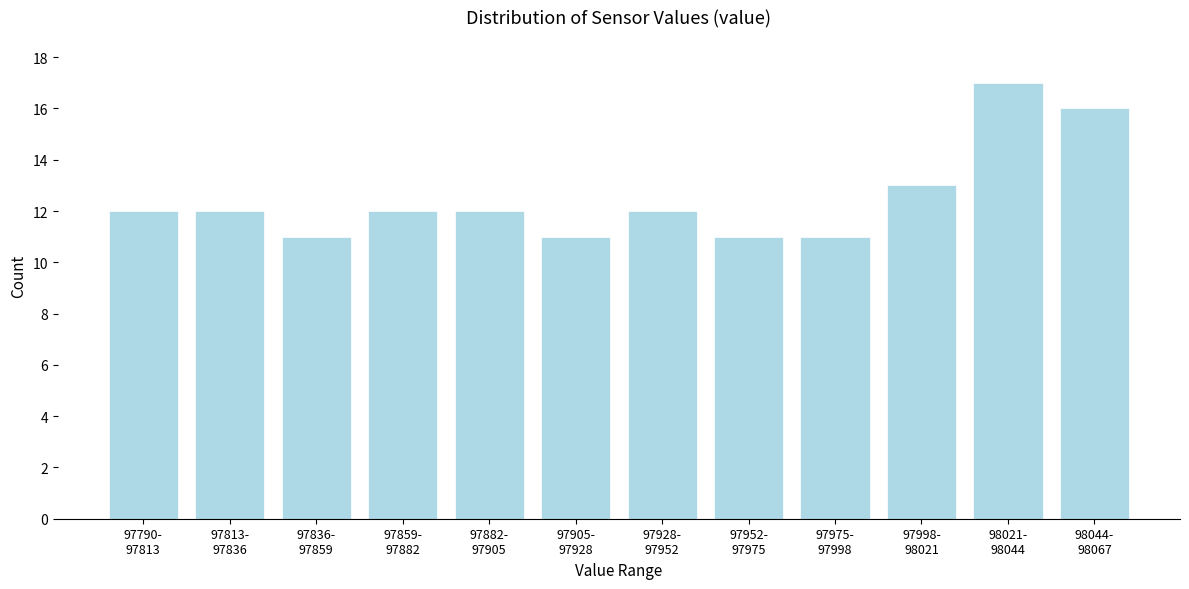

Reading right to left, extract all data points from this chart.

16	17	13	11	11	12	11	12	12	11	12	12